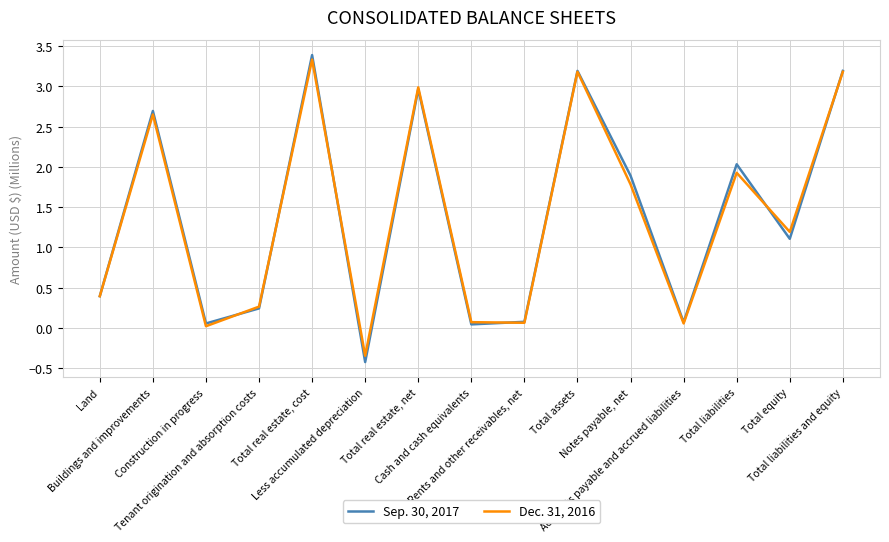

What is the smallest value displayed?

-0.4